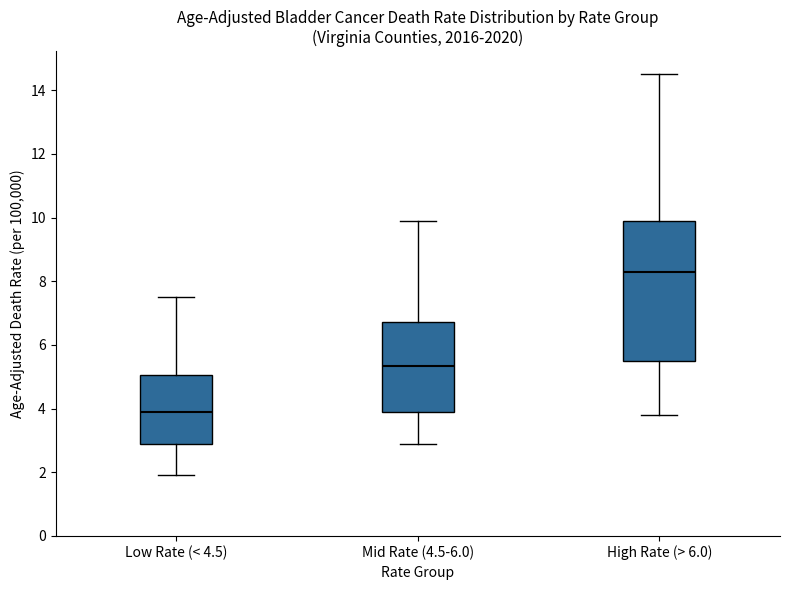

Comparing the boxes themselves (not the whiskers), which one is the tallest?

High Rate (> 6.0)